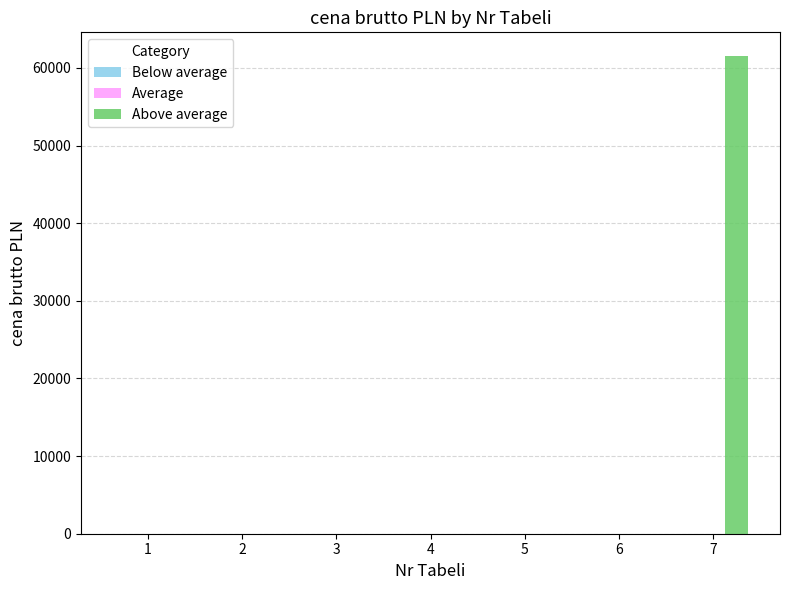

At which category does the chart reach its peak across all series?

7